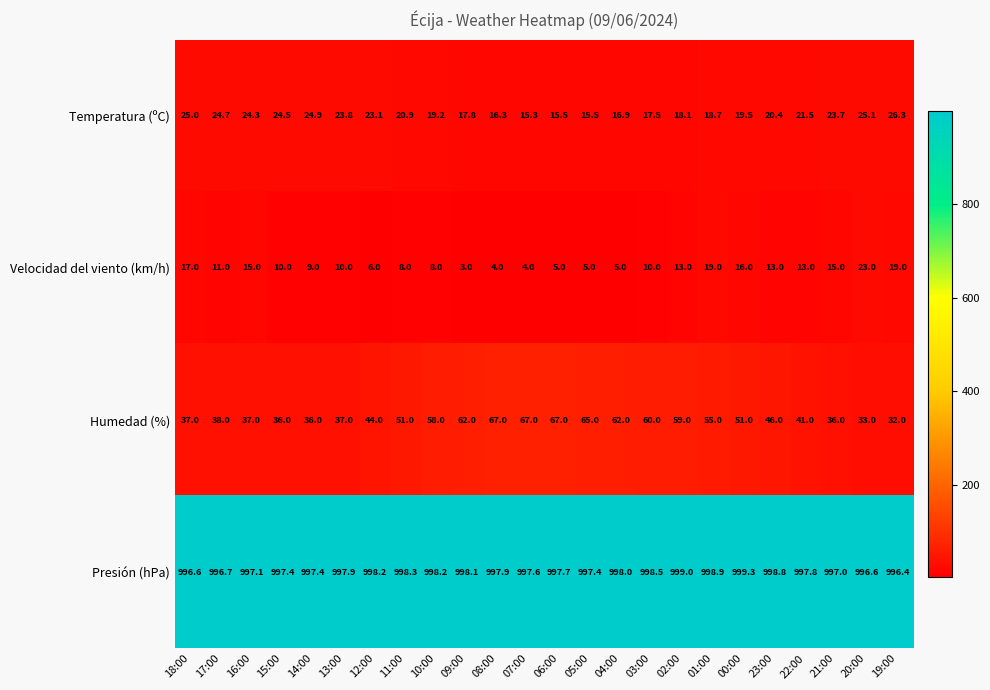

At how many categories does at least one series exceed 142?

24